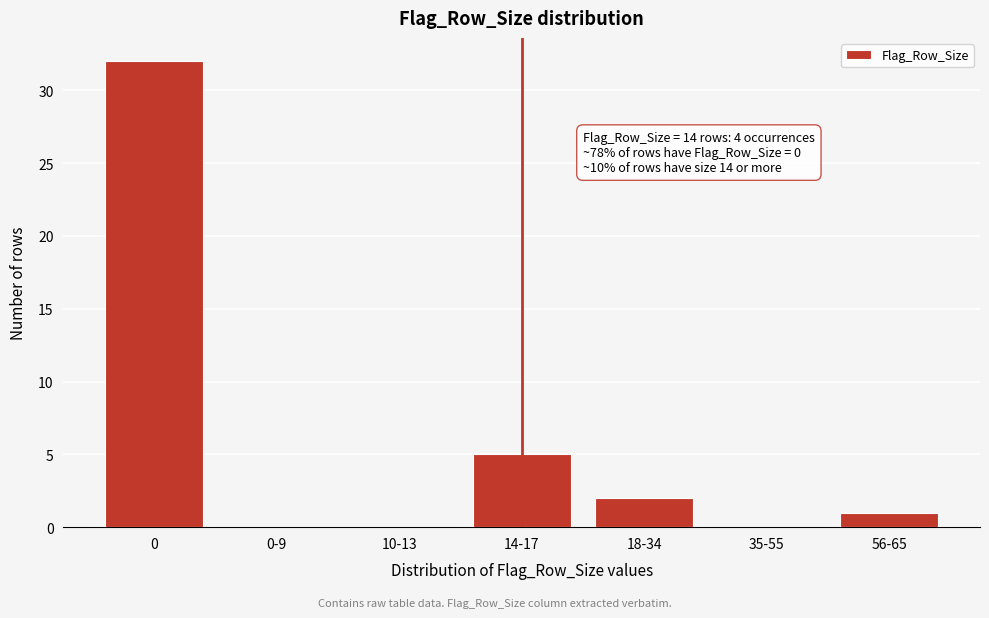

Is it true that the value at 0 is 32?

True